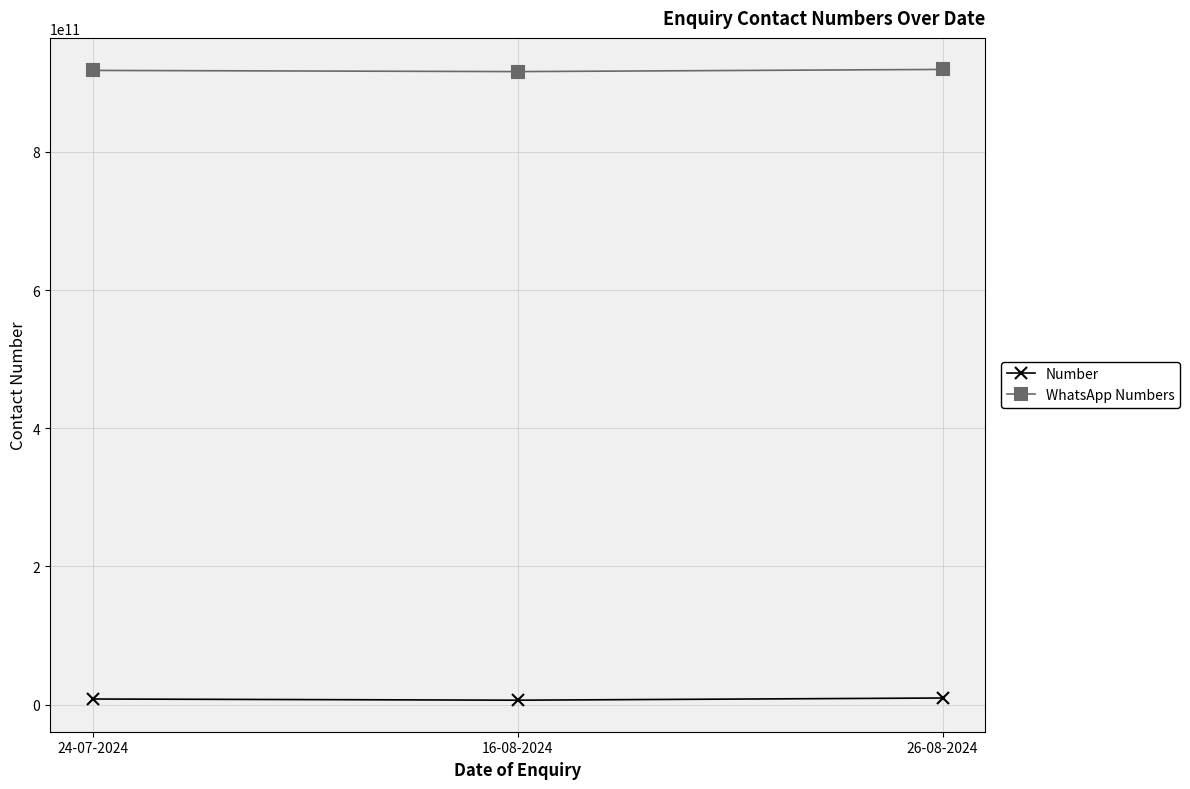

How many lines are shown in the chart?

2